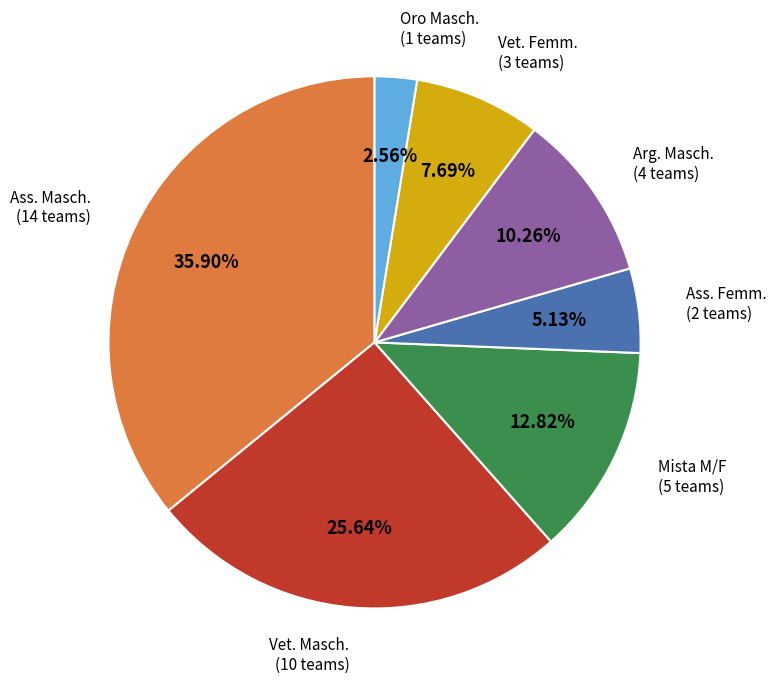

Is there any slice that represents more than half of the pie?

No